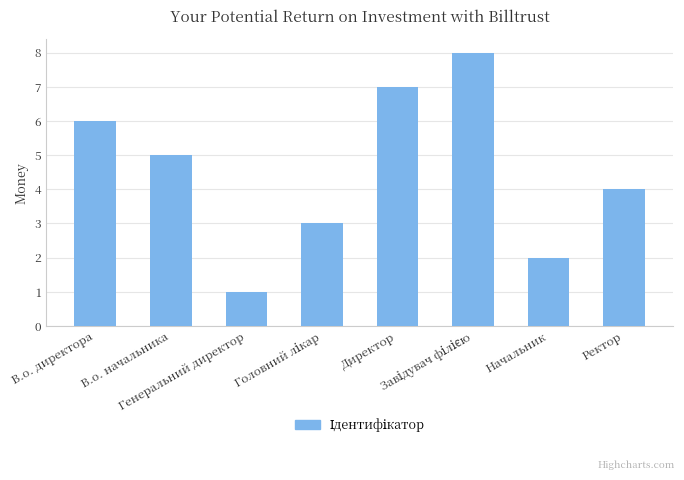

What is the difference between the second highest and minimum values?

6